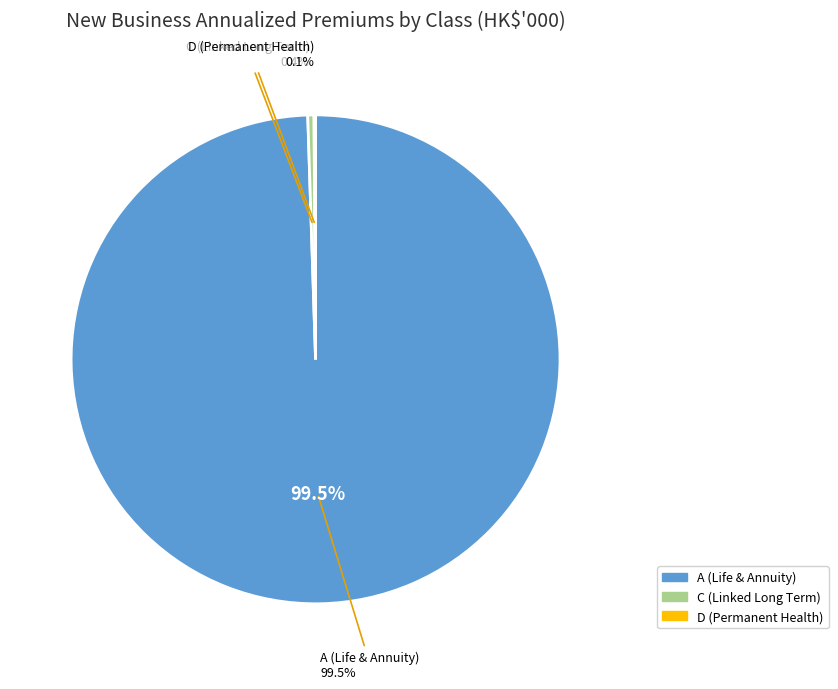

Is there any slice that represents more than half of the pie?

Yes